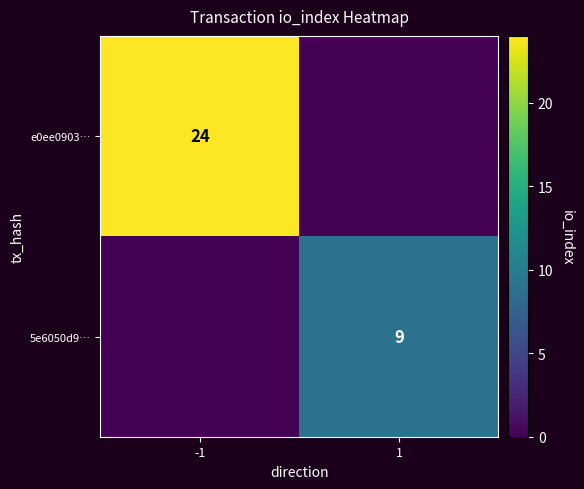

The e0ee0903… series shows 38 at -1. True or false?

False